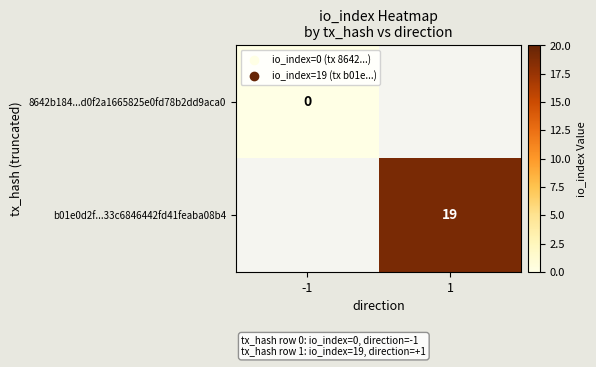

Is the value of b01e0d2f...33c6846442fd41feaba08b4 at 1 greater than the value of 8642b184...d0f2a1665825e0fd78b2dd9aca0 at -1?

Yes